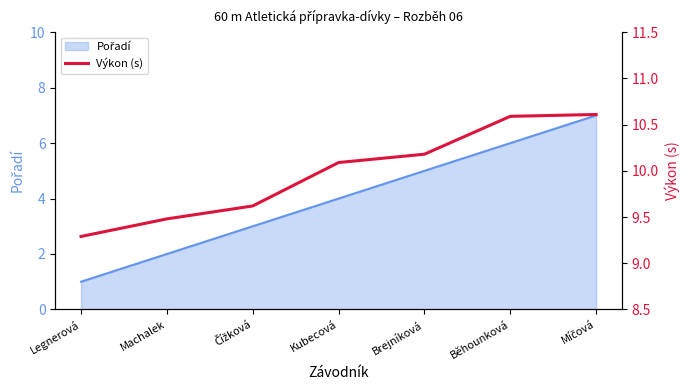

What is the sum of all values?

69.9